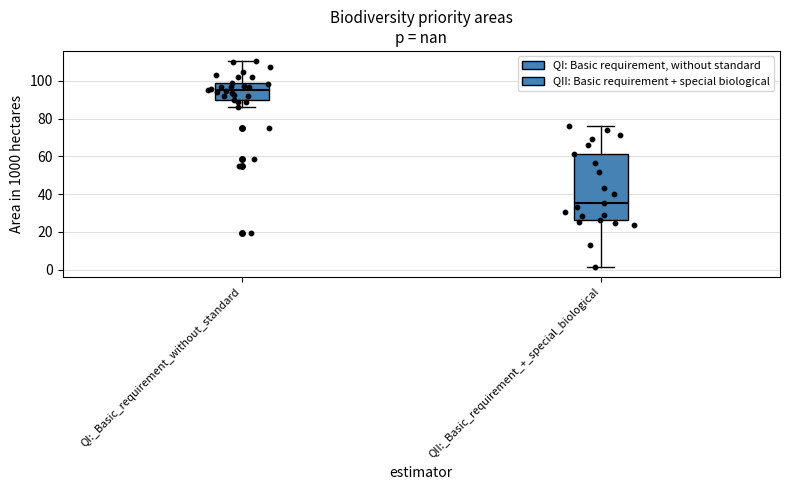

Where does the lower whisker of the box for QI:_Basic_requirement_without_standard end on the y-axis? The values are not printed on the chart, so give them approximately, as read against the axis.

86